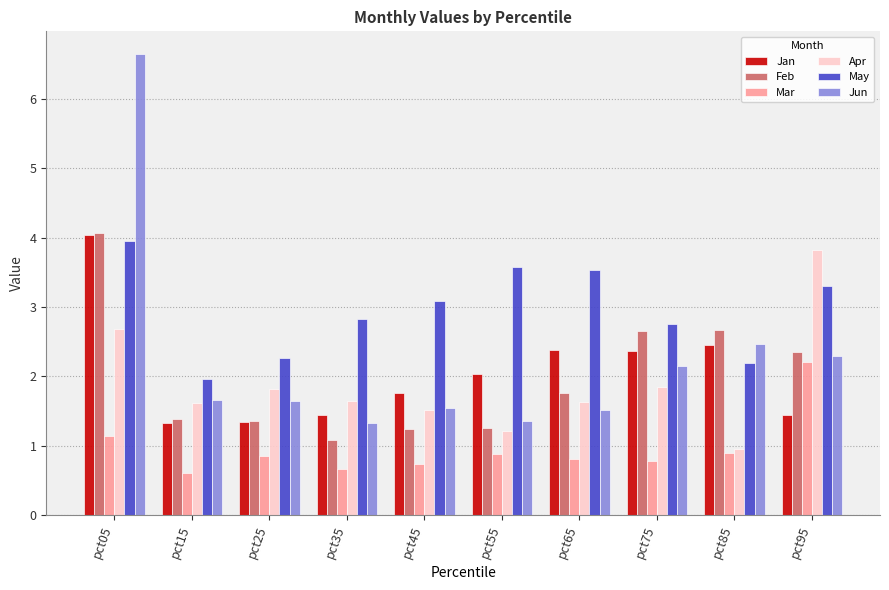

Between pct25 and pct95, which series saw the biggest shift?

Apr